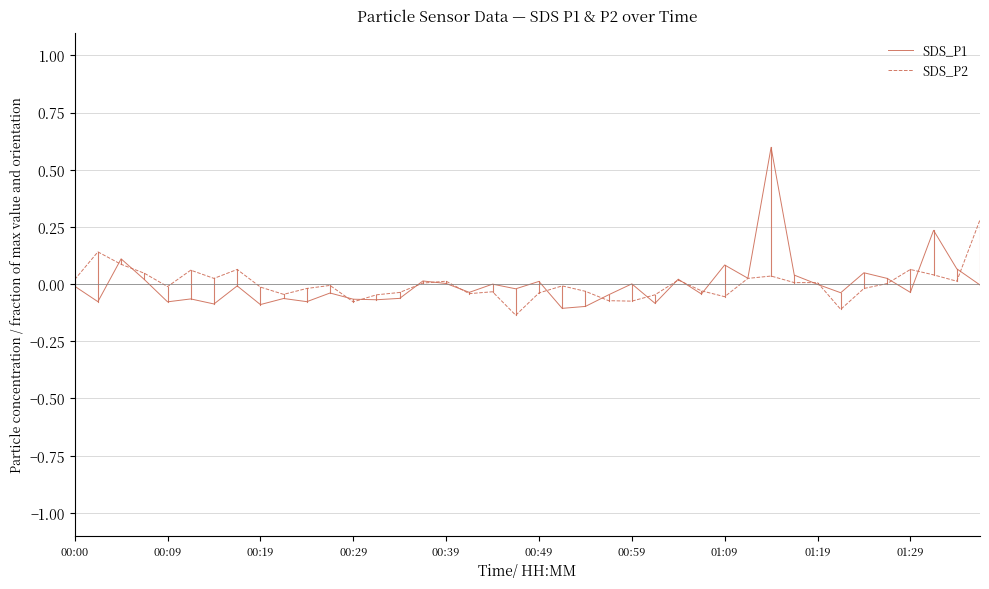

What is the highest value of the SDS_P2 series?

0.3